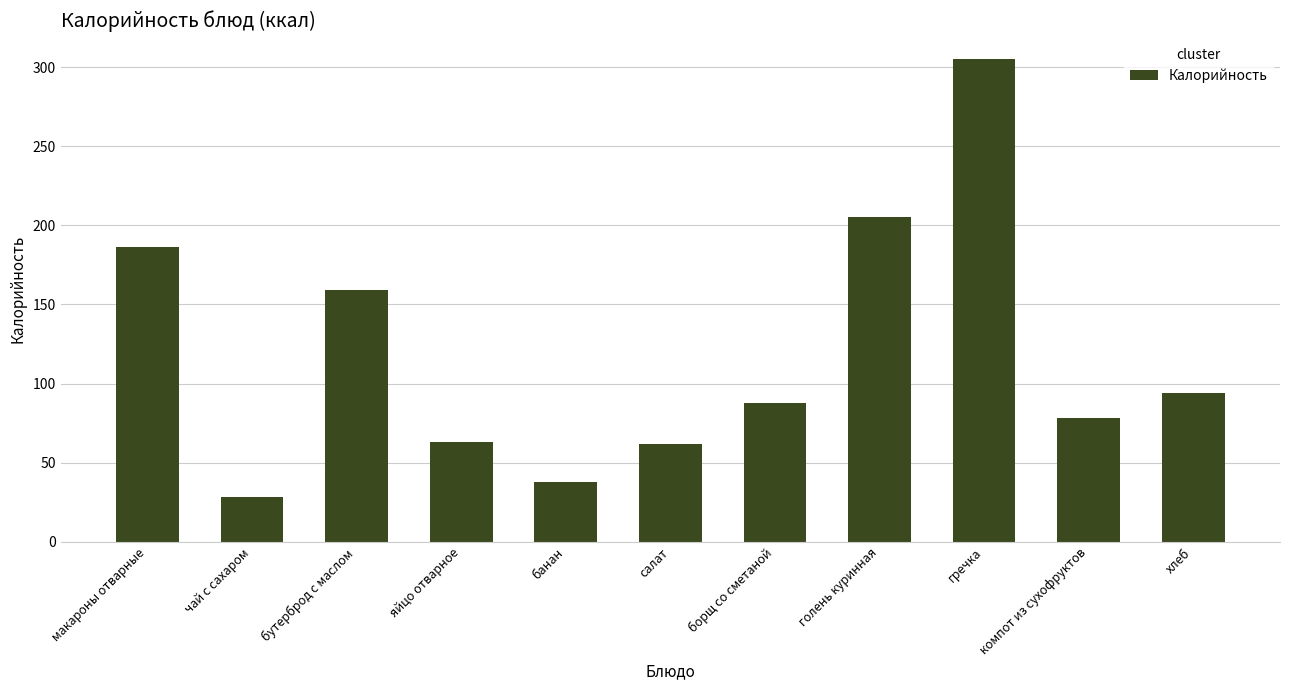

What is the minimum value shown in the chart?

28